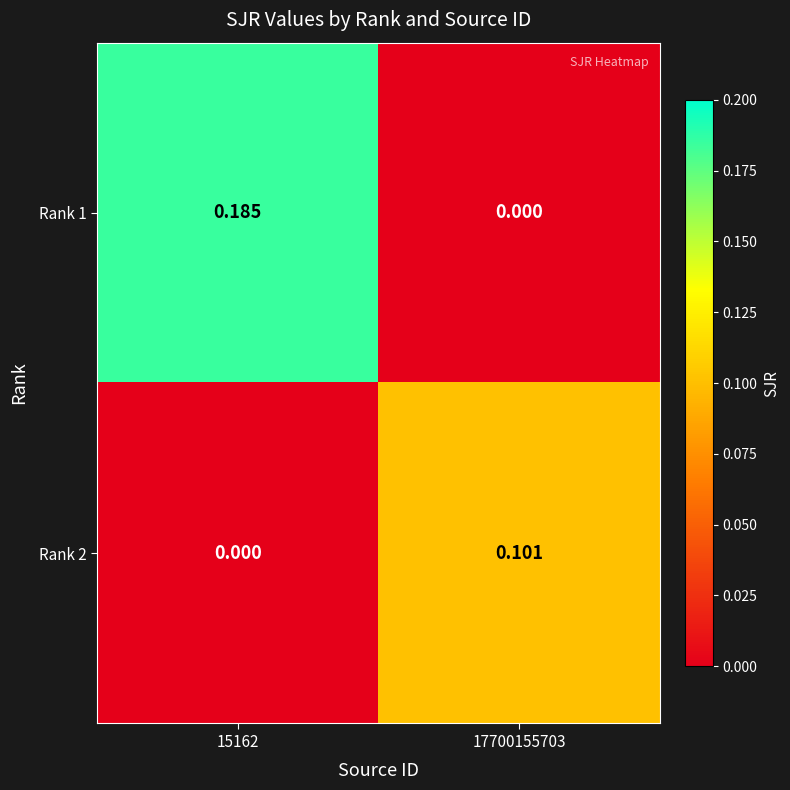

Is the value of Rank 1 at 15162 greater than the value of Rank 2 at 17700155703?

Yes